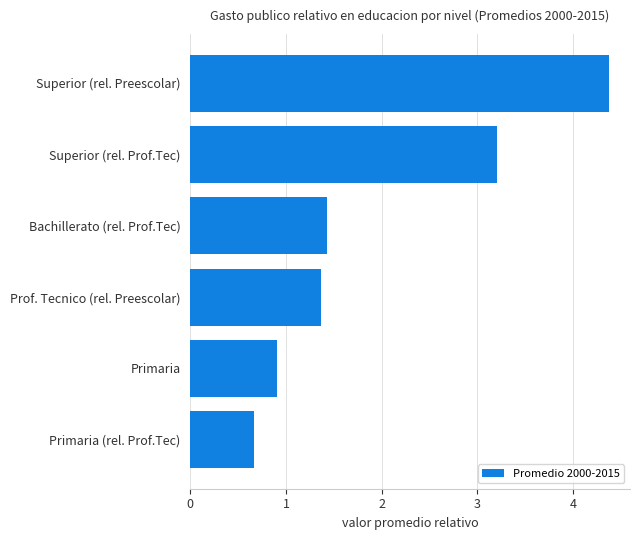

Reading bottom to top, list all the values displayed in this chart.

Primaria (rel. Prof.Tec)=0.7	Primaria=0.9	Prof. Tecnico (rel. Preescolar)=1.4	Bachillerato (rel. Prof.Tec)=1.4	Superior (rel. Prof.Tec)=3.2	Superior (rel. Preescolar)=4.4